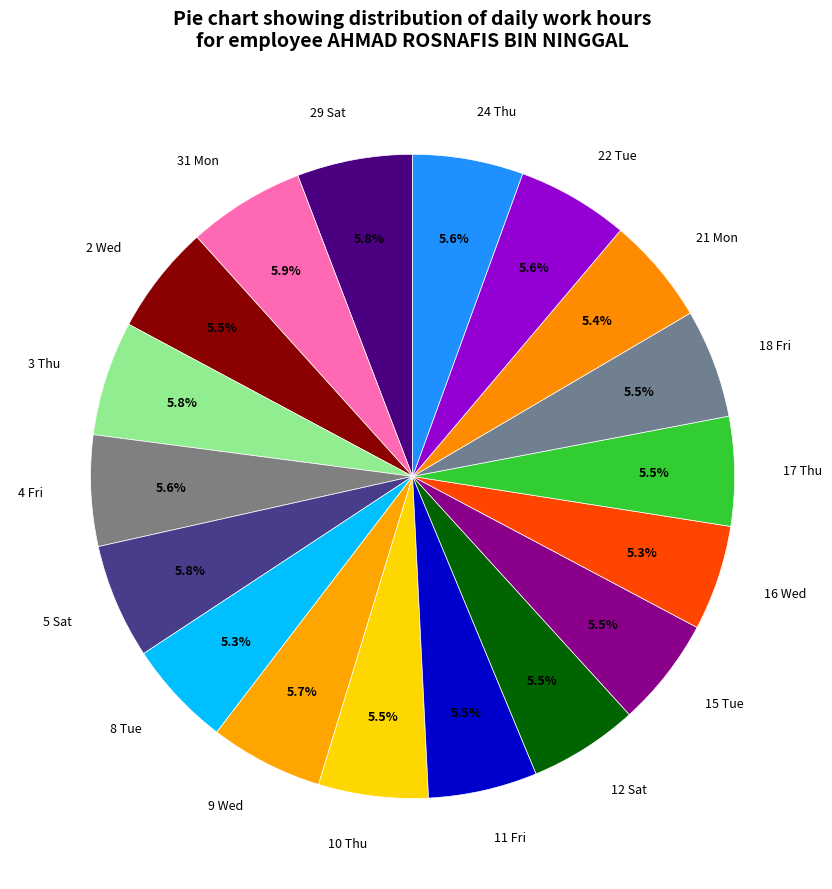

Does any single category account for the majority?

No